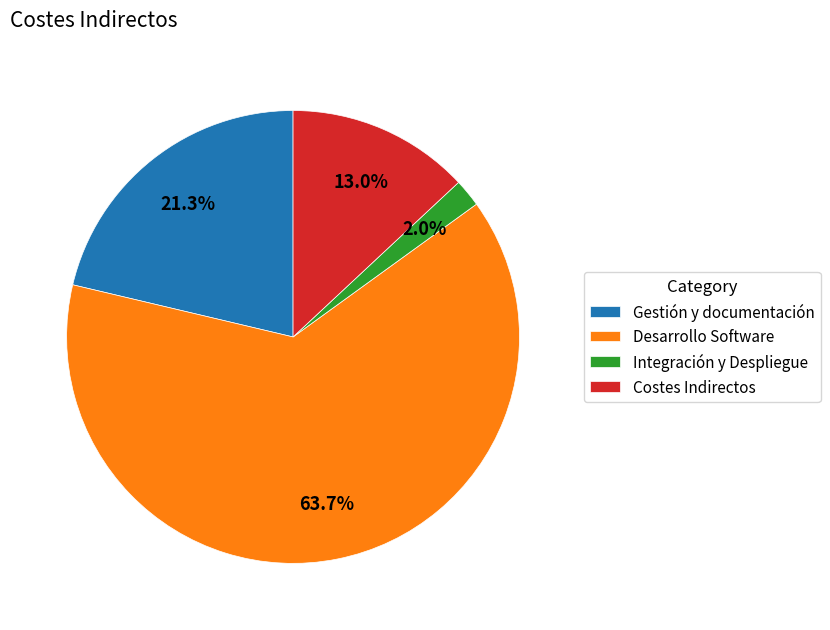

Which has a higher value, Gestión y documentación or Integración y Despliegue?

Gestión y documentación